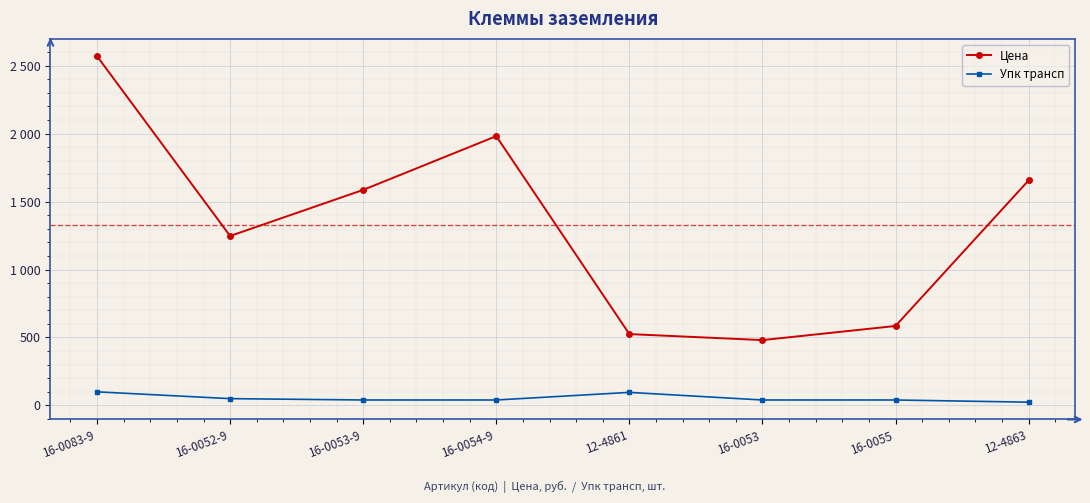

Where does the Цена series first go above 1586?

16-0083-9